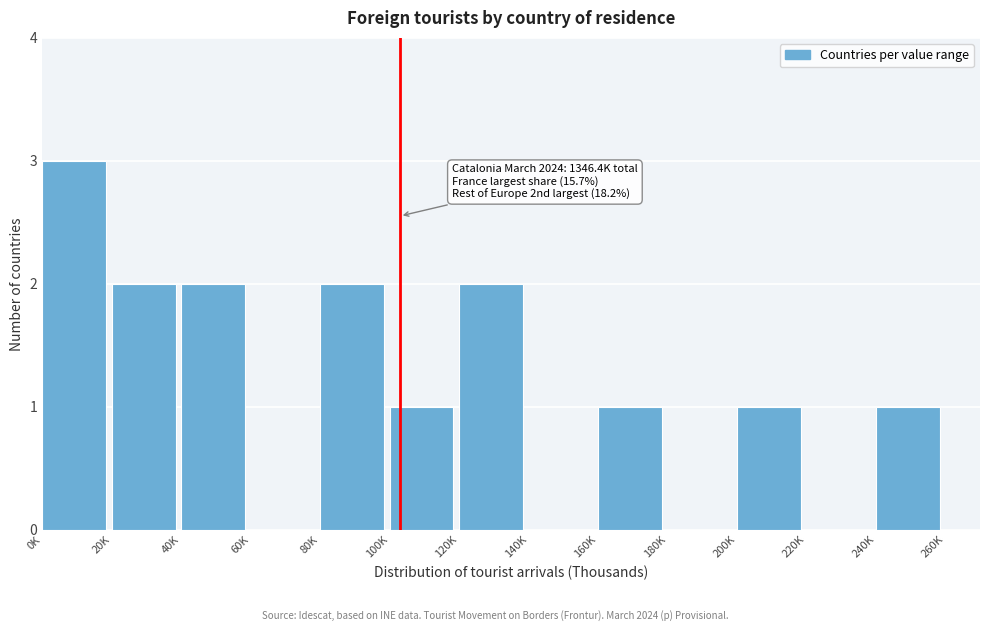

Reading right to left, extract all data points from this chart.

240K=1	220K=0	200K=1	180K=0	160K=1	140K=0	120K=2	100K=1	80K=2	60K=0	40K=2	20K=2	0K=3